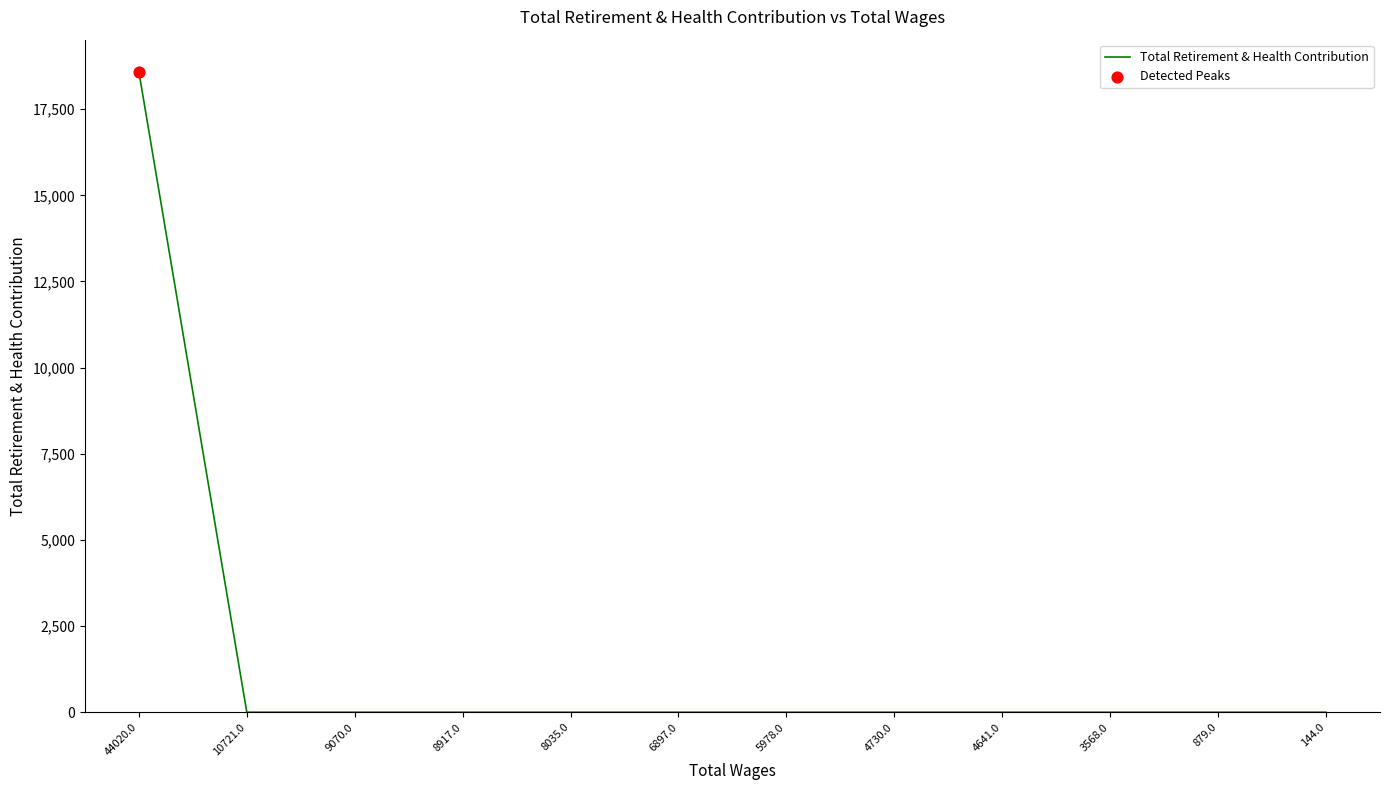

Is it true that the value at 4641.0 is 9275?

False